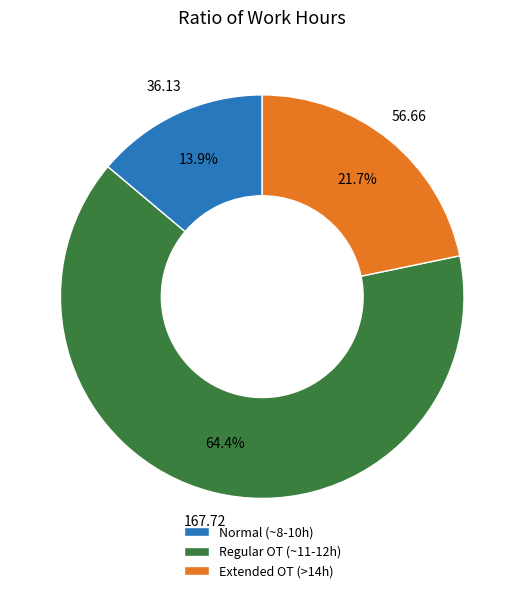

Rank the categories by value from highest to lowest.

Regular OT (~11-12h), Extended OT (>14h), Normal (~8-10h)